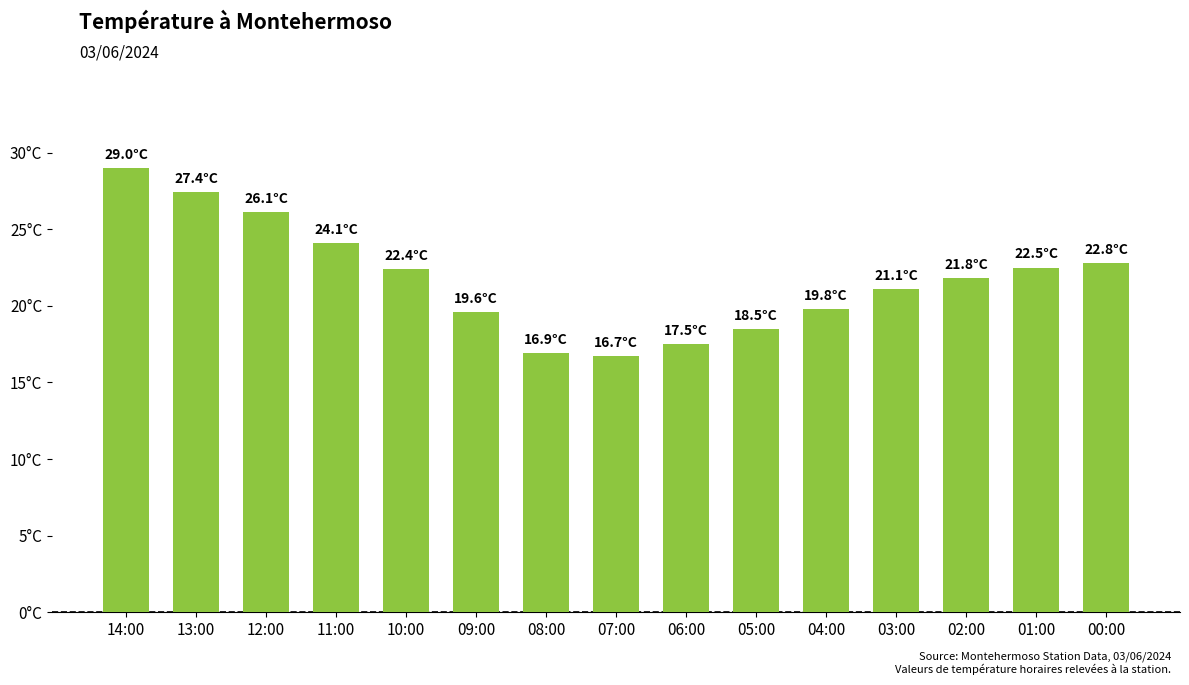

Does the chart contain any negative values?

No